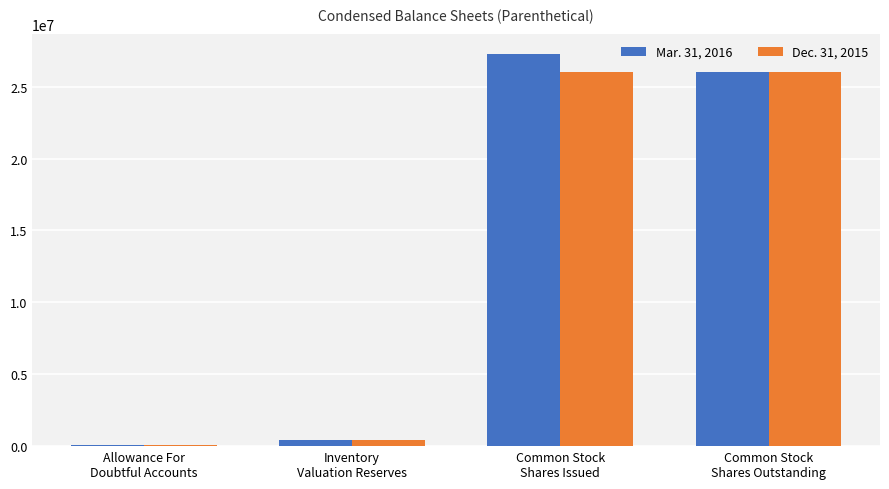

What is the maximum value shown in the chart?

27271408